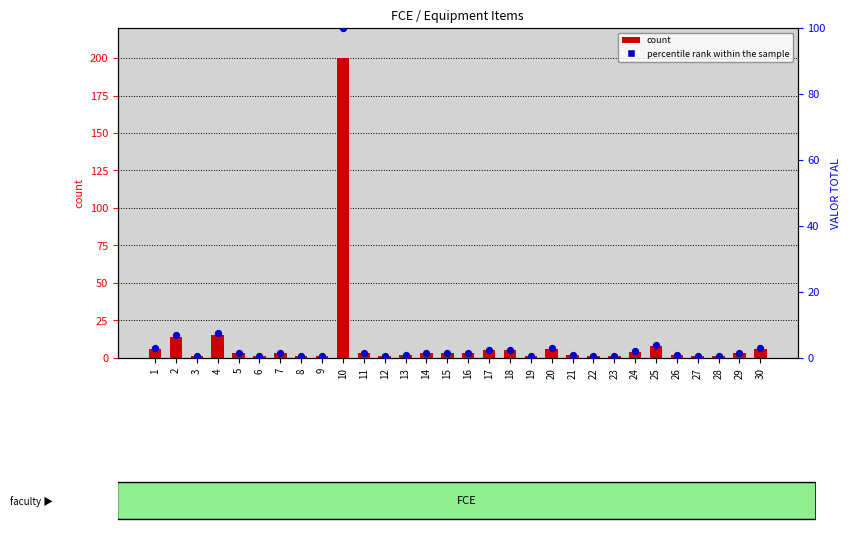

What is the total value across all series at 10?

300.0